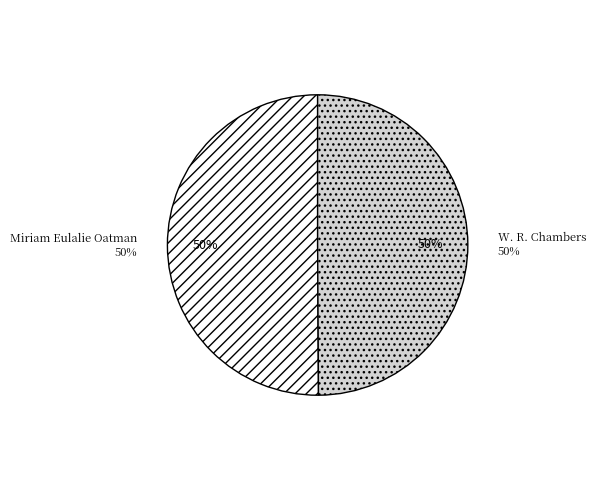

To the nearest percent, what percentage of the pie is Miriam Eulalie Oatman?

50%